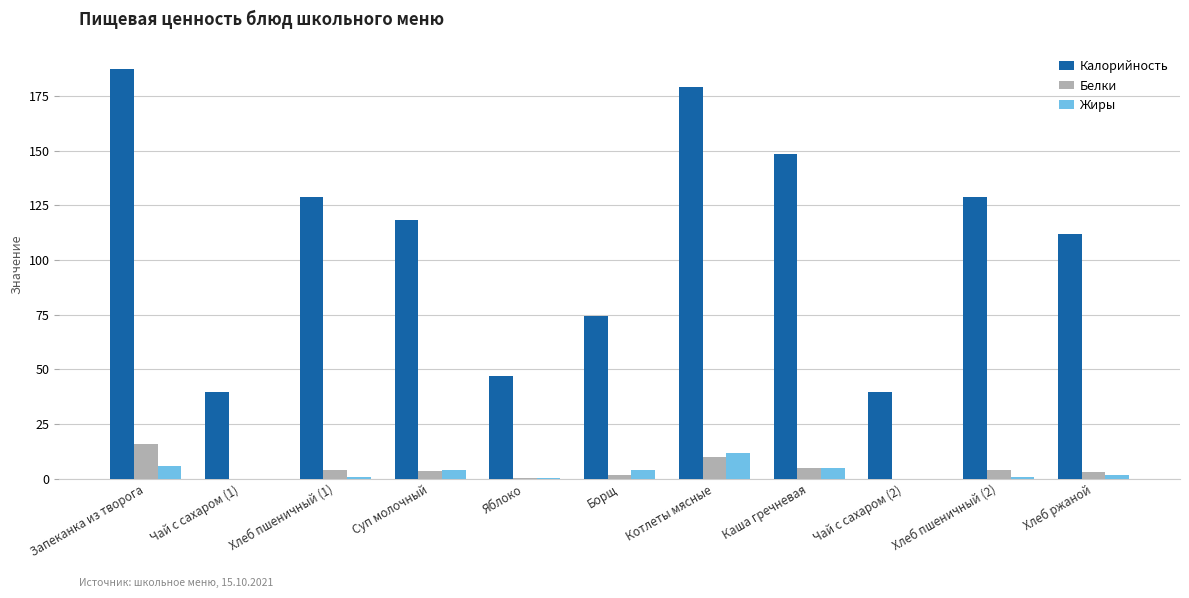

Which series has the widest spread of values?

Калорийность